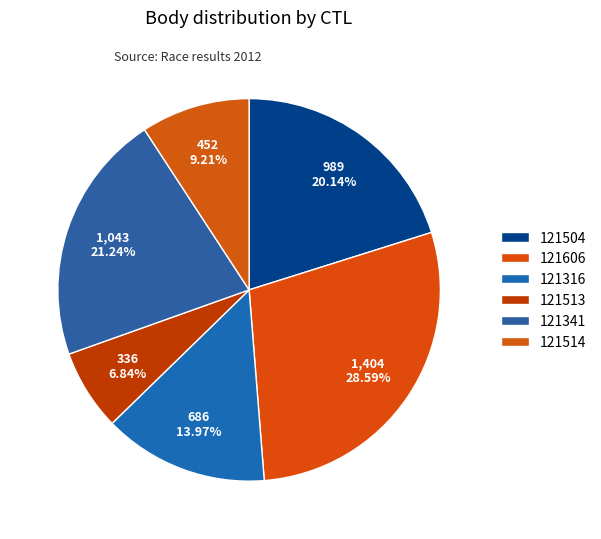

What percentage is the 121316 slice, to the nearest percent?

14%